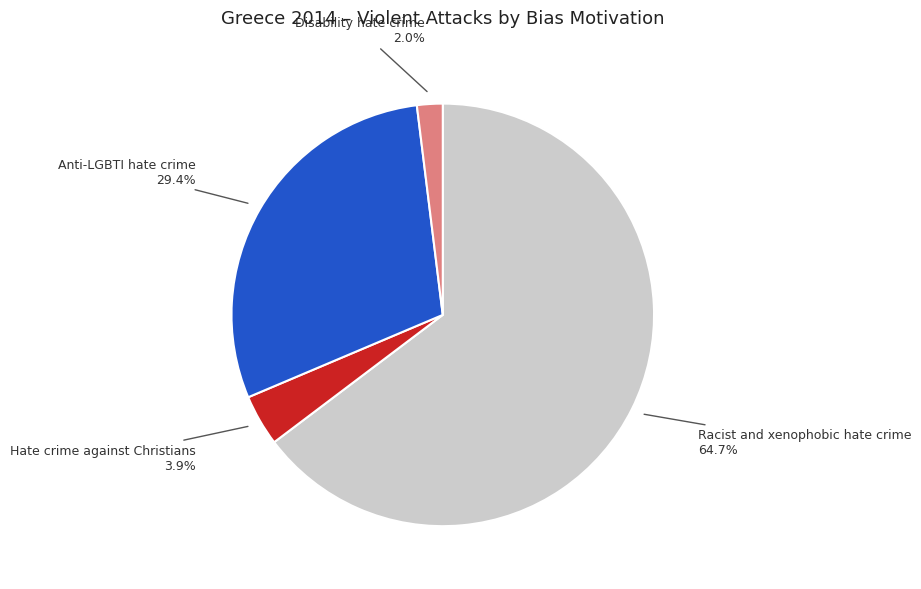

Does any single category account for the majority?

Yes